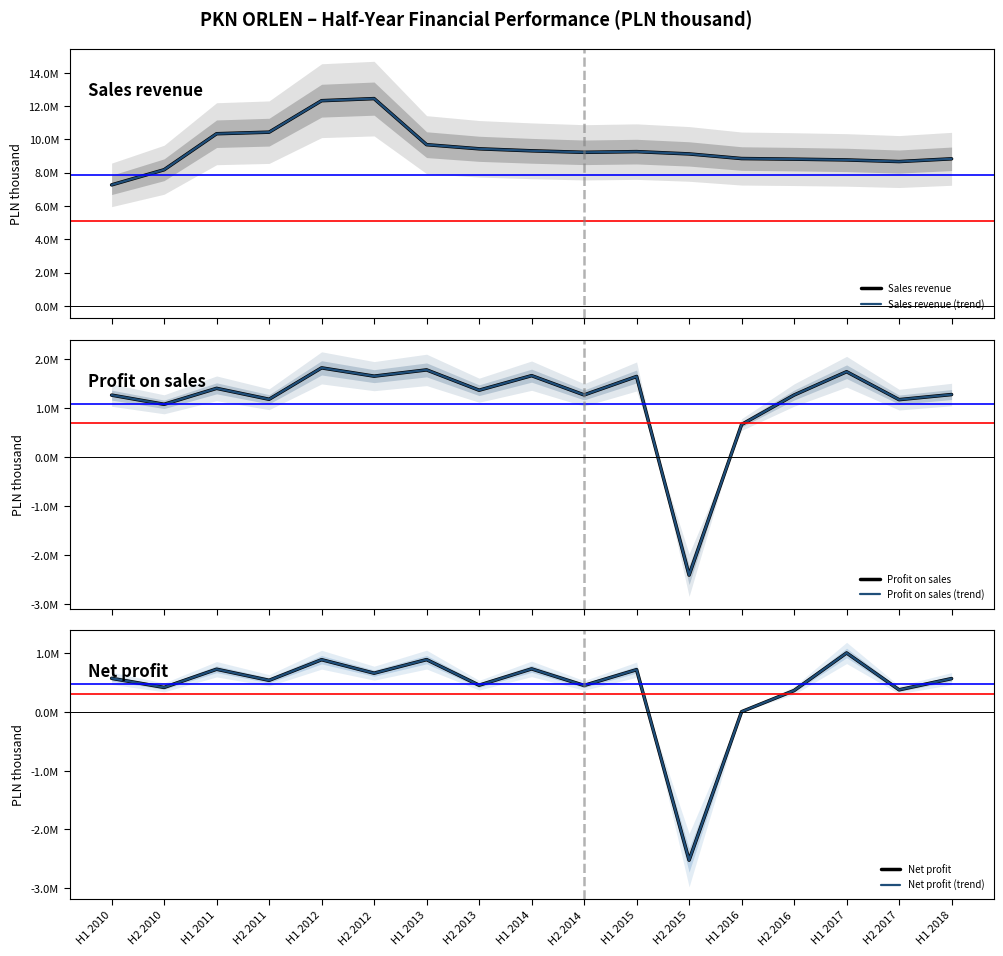

Between H1 2016 and H2 2012, which is larger?

H2 2012